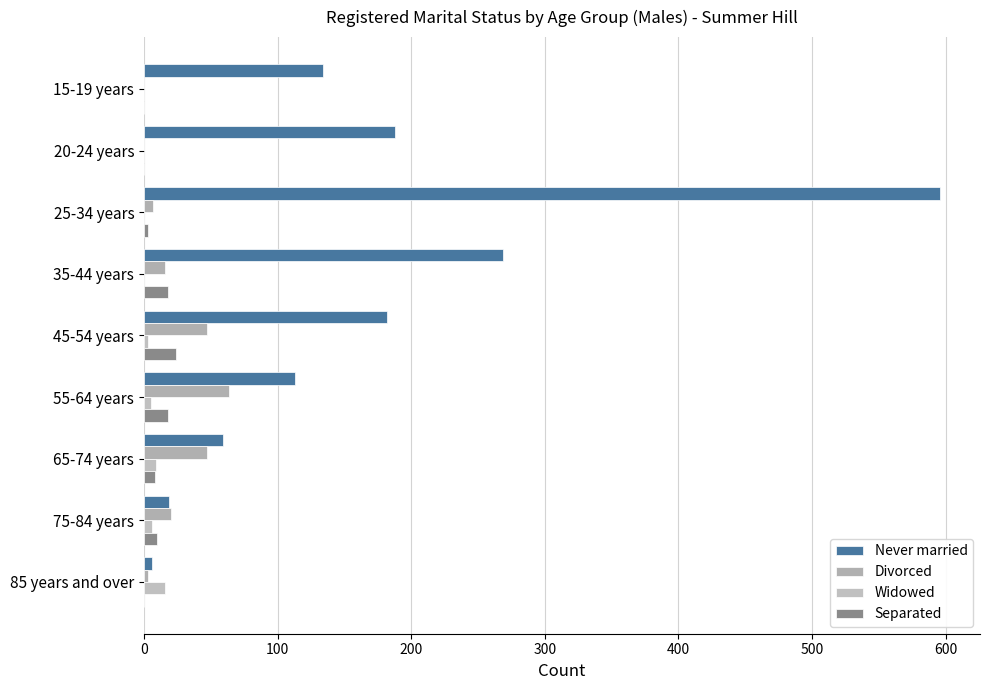

What is the average value of the Divorced series?

23